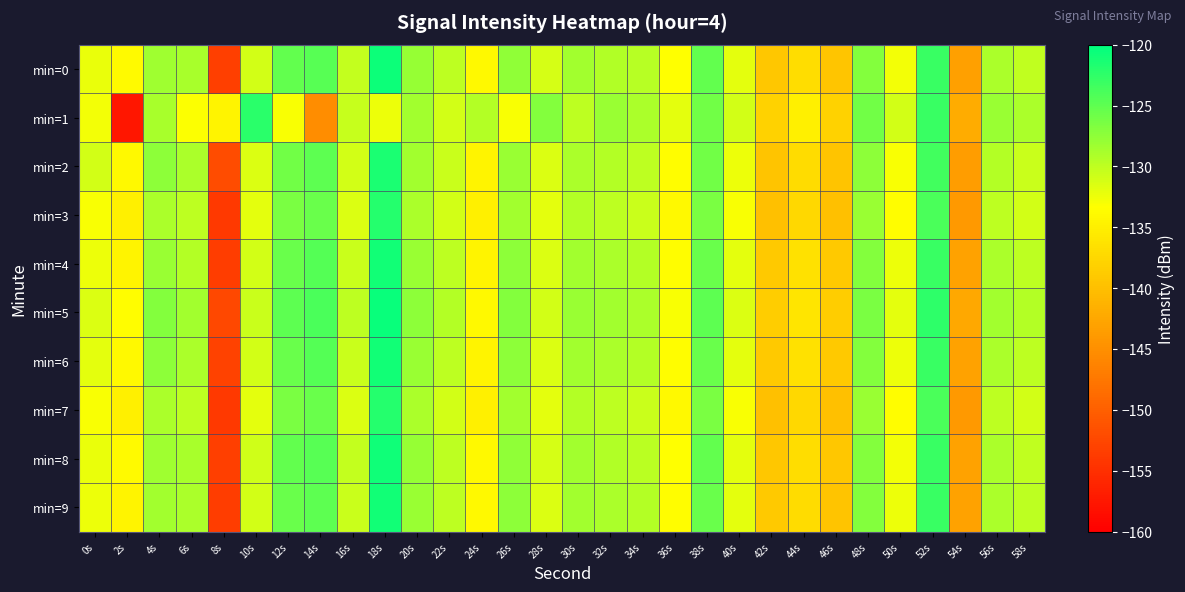

Reading right to left, list all the values displayed in this chart.

min=0: 58s=-130.1	56s=-129.0	54s=-143.1	52s=-123.0	50s=-132.7	48s=-127.0	46s=-139.2	44s=-136.8	42s=-139.1	40s=-132.0	38s=-125.3	36s=-133.4	34s=-129.7	32s=-129.3	30s=-128.5	28s=-131.2	26s=-127.6	24s=-134.0	22s=-129.9	20s=-127.9	18s=-120.8	16s=-130.2	14s=-124.6	12s=-125.2	10s=-130.9	8s=-153.4	6s=-128.8	4s=-128.3	2s=-133.9	0s=-132.3
min=1: 58s=-129.0	56s=-128.0	54s=-142.0	52s=-123.0	50s=-131.0	48s=-126.0	46s=-138.0	44s=-135.0	42s=-138.0	40s=-131.0	38s=-126.0	36s=-132.0	34s=-129.0	32s=-128.0	30s=-130.0	28s=-127.0	26s=-133.0	24s=-129.5	22s=-131.0	20s=-128.5	18s=-132.5	16s=-130.4	14s=-145.2	12s=-133.0	10s=-122.3	8s=-134.5	6s=-133.2	4s=-128.9	2s=-157.6	0s=-132.8
min=2: 58s=-130.5	56s=-129.5	54s=-143.5	52s=-123.5	50s=-133.0	48s=-127.5	46s=-139.5	44s=-137.0	42s=-139.5	40s=-132.5	38s=-126.0	36s=-133.5	34s=-130.0	32s=-129.5	30s=-129.0	28s=-131.5	26s=-128.0	24s=-134.5	22s=-130.5	20s=-128.5	18s=-121.5	16s=-131.0	14s=-125.0	12s=-126.0	10s=-131.5	8s=-152.0	6s=-129.0	4s=-127.5	2s=-134.0	0s=-131.0
min=3: 58s=-131.0	56s=-130.0	54s=-144.0	52s=-124.0	50s=-133.5	48s=-128.0	46s=-140.0	44s=-137.5	42s=-140.0	40s=-133.0	38s=-126.5	36s=-134.0	34s=-130.5	32s=-130.0	30s=-129.5	28s=-132.0	26s=-128.5	24s=-135.0	22s=-131.0	20s=-129.0	18s=-122.0	16s=-131.5	14s=-125.5	12s=-126.5	10s=-132.0	8s=-154.0	6s=-130.0	4s=-129.0	2s=-135.0	0s=-133.0
min=4: 58s=-130.0	56s=-129.0	54s=-143.0	52s=-123.0	50s=-132.5	48s=-127.0	46s=-139.0	44s=-136.5	42s=-139.0	40s=-132.0	38s=-125.5	36s=-133.5	34s=-129.5	32s=-129.0	30s=-128.5	28s=-131.5	26s=-127.5	24s=-134.5	22s=-130.0	20s=-128.0	18s=-121.0	16s=-130.5	14s=-124.5	12s=-125.5	10s=-131.0	8s=-153.5	6s=-129.5	4s=-128.0	2s=-134.5	0s=-132.5
min=5: 58s=-129.5	56s=-128.5	54s=-142.5	52s=-122.5	50s=-132.0	48s=-126.5	46s=-138.5	44s=-136.0	42s=-138.5	40s=-131.5	38s=-125.0	36s=-133.0	34s=-129.0	32s=-128.5	30s=-128.0	28s=-131.0	26s=-127.0	24s=-134.0	22s=-129.5	20s=-127.5	18s=-120.5	16s=-130.0	14s=-124.0	12s=-125.0	10s=-130.5	8s=-152.5	6s=-128.5	4s=-127.0	2s=-133.5	0s=-131.5
min=6: 58s=-130.0	56s=-129.0	54s=-143.0	52s=-123.0	50s=-132.5	48s=-127.0	46s=-139.0	44s=-136.5	42s=-139.0	40s=-132.0	38s=-125.5	36s=-133.5	34s=-129.5	32s=-129.0	30s=-128.5	28s=-131.5	26s=-127.5	24s=-134.5	22s=-130.0	20s=-128.0	18s=-121.0	16s=-130.5	14s=-124.5	12s=-125.5	10s=-131.0	8s=-153.0	6s=-129.0	4s=-127.5	2s=-134.0	0s=-132.0
min=7: 58s=-131.0	56s=-130.0	54s=-144.0	52s=-124.0	50s=-133.5	48s=-128.0	46s=-140.0	44s=-137.5	42s=-140.0	40s=-133.0	38s=-126.5	36s=-134.0	34s=-130.5	32s=-130.0	30s=-129.5	28s=-132.0	26s=-128.5	24s=-135.0	22s=-131.0	20s=-129.0	18s=-122.0	16s=-131.5	14s=-125.5	12s=-126.5	10s=-132.0	8s=-154.0	6s=-130.0	4s=-129.0	2s=-135.0	0s=-133.0
min=8: 58s=-130.1	56s=-129.0	54s=-143.1	52s=-123.0	50s=-132.7	48s=-127.0	46s=-139.2	44s=-136.8	42s=-139.1	40s=-132.0	38s=-125.3	36s=-133.4	34s=-129.7	32s=-129.3	30s=-128.5	28s=-131.2	26s=-127.6	24s=-134.0	22s=-129.9	20s=-127.9	18s=-120.8	16s=-130.2	14s=-124.6	12s=-125.2	10s=-130.9	8s=-153.4	6s=-128.8	4s=-128.3	2s=-133.9	0s=-132.3
min=9: 58s=-130.0	56s=-129.0	54s=-143.0	52s=-123.0	50s=-132.5	48s=-127.0	46s=-139.5	44s=-137.0	42s=-139.0	40s=-132.0	38s=-125.5	36s=-133.5	34s=-129.5	32s=-129.0	30s=-128.5	28s=-131.5	26s=-127.5	24s=-134.0	22s=-130.0	20s=-128.0	18s=-121.0	16s=-130.5	14s=-125.0	12s=-125.5	10s=-131.0	8s=-153.5	6s=-129.0	4s=-128.5	2s=-134.5	0s=-132.5